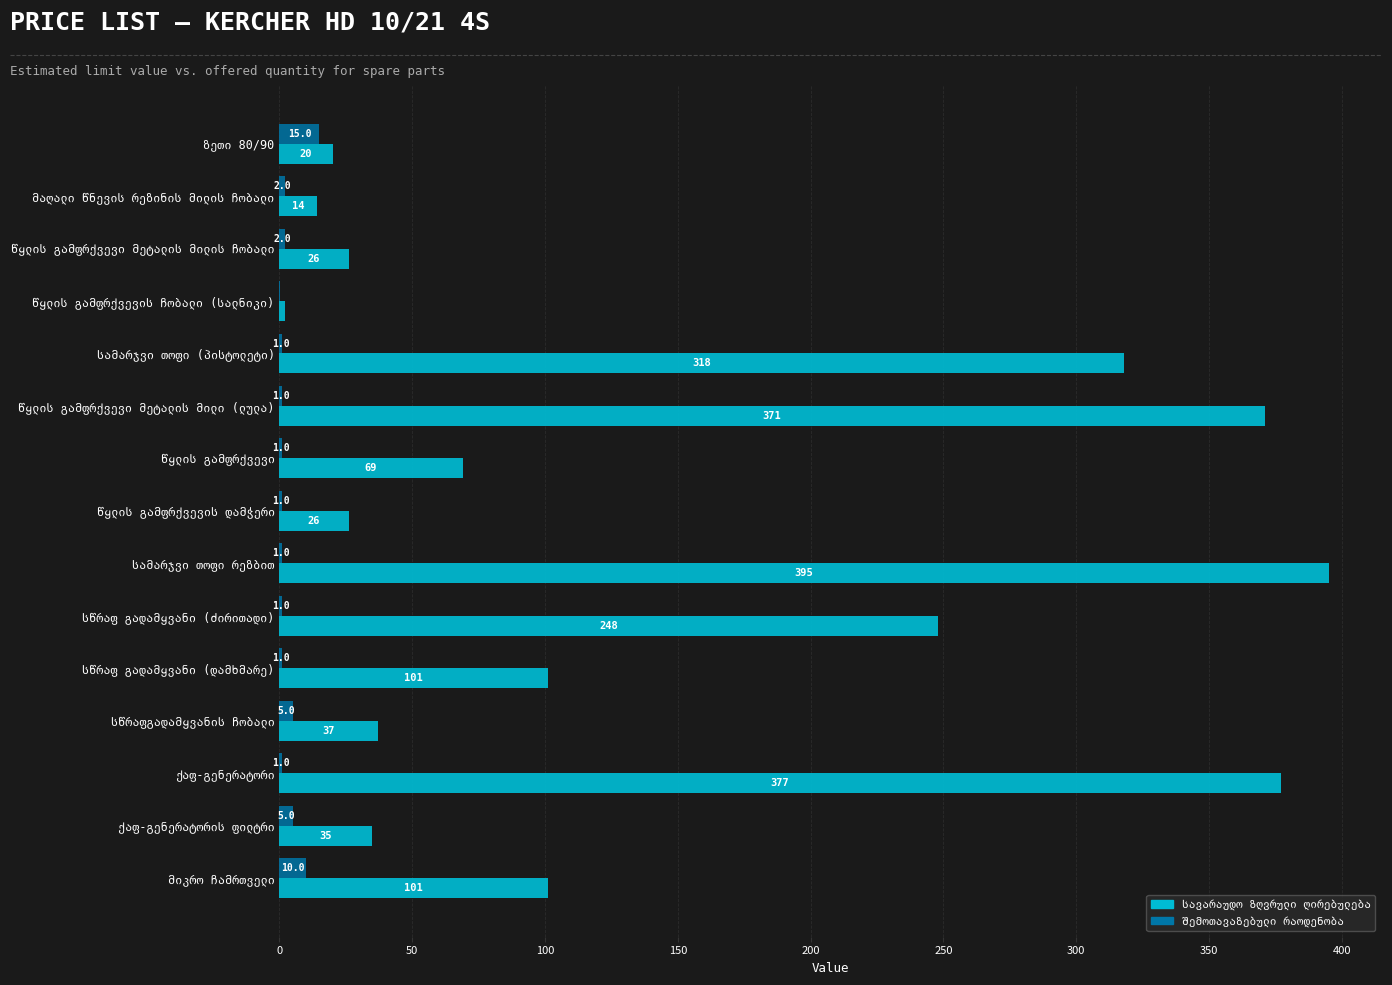

What is the maximum value shown in the chart?

395.0